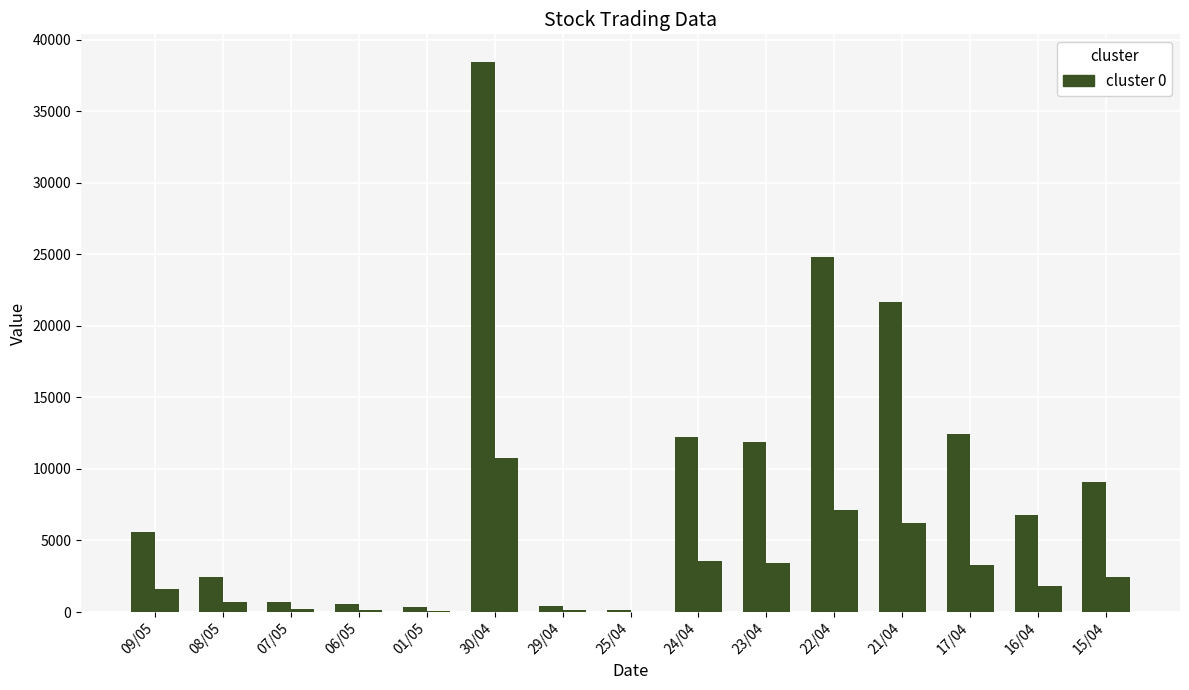

How many data points does each series have?

15